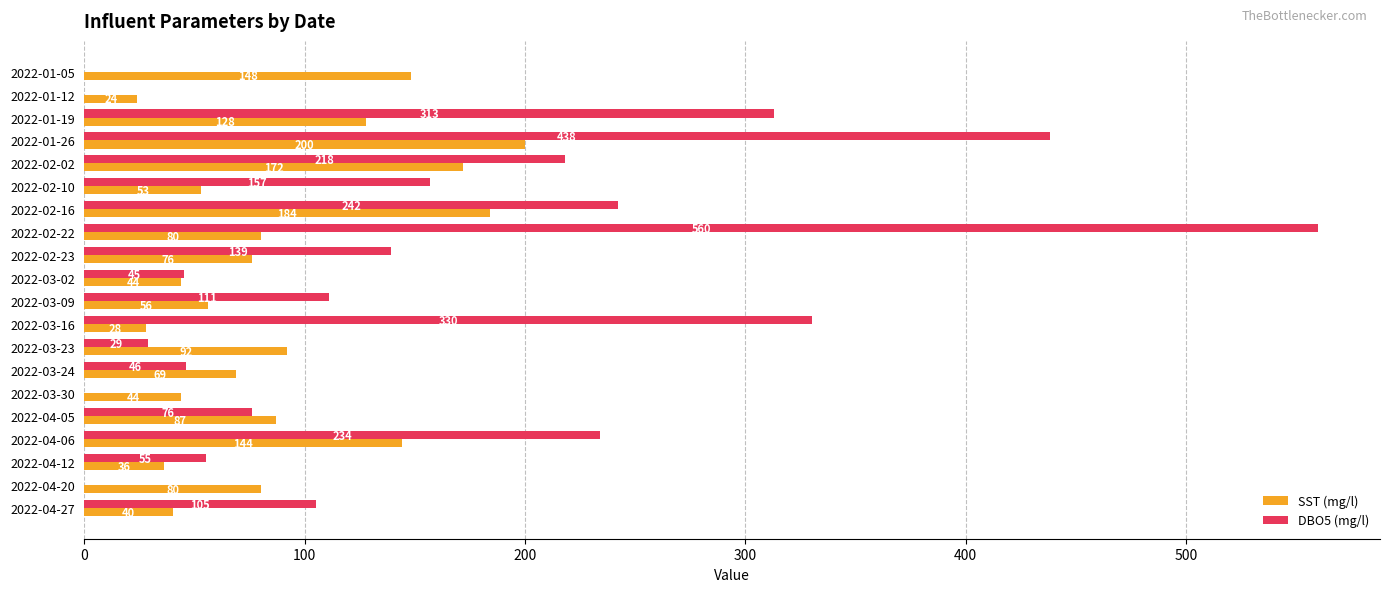

Is the value of DBO5 (mg/l) at 2022-01-12 greater than the value of SST (mg/l) at 2022-03-24?

No